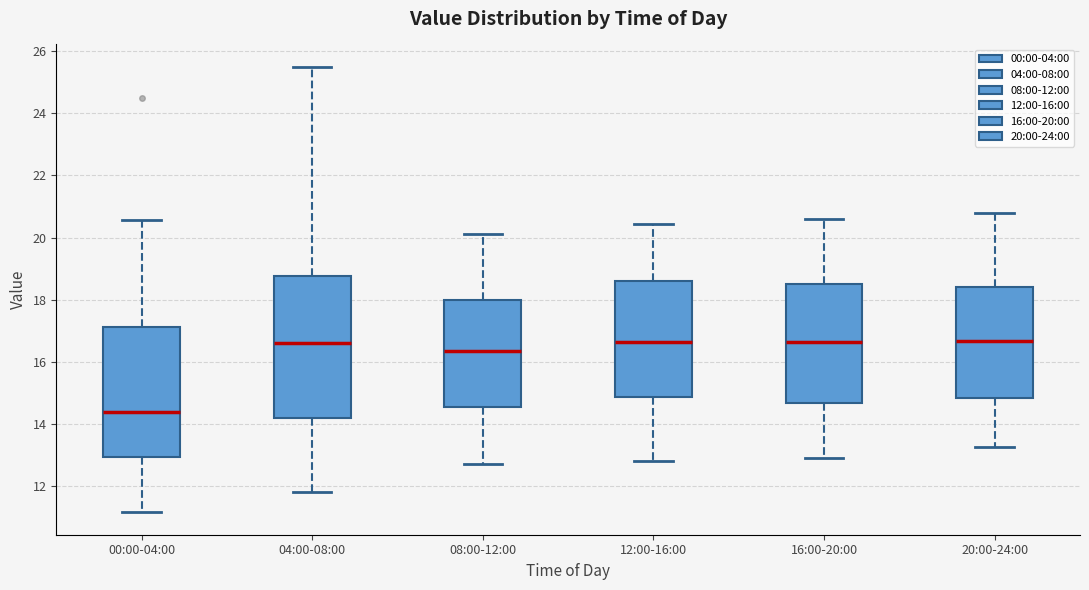

Where is the lower edge of the box for 04:00-08:00 on the y-axis? The values are not printed on the chart, so give them approximately, as read against the axis.

14.2